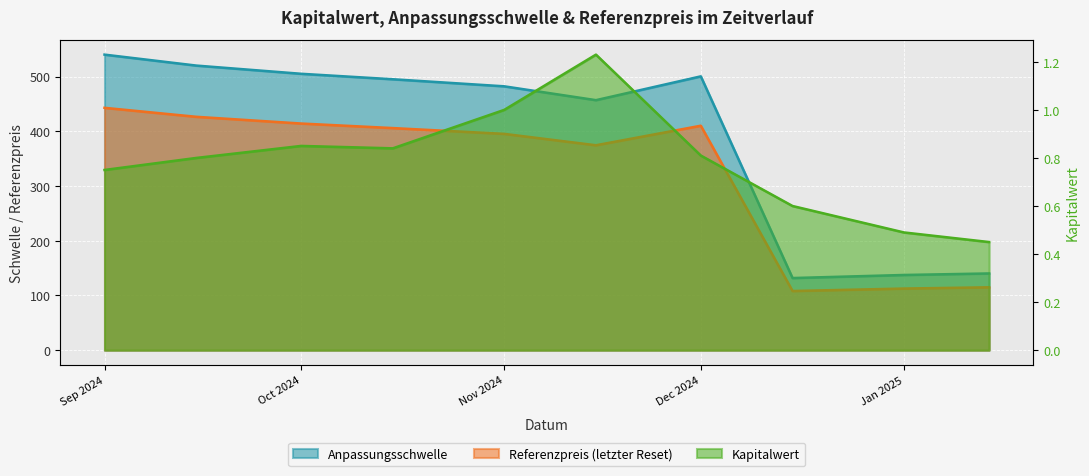

Which series changed the most between 2024-10-01 and 2025-01-14?

Anpassungsschwelle